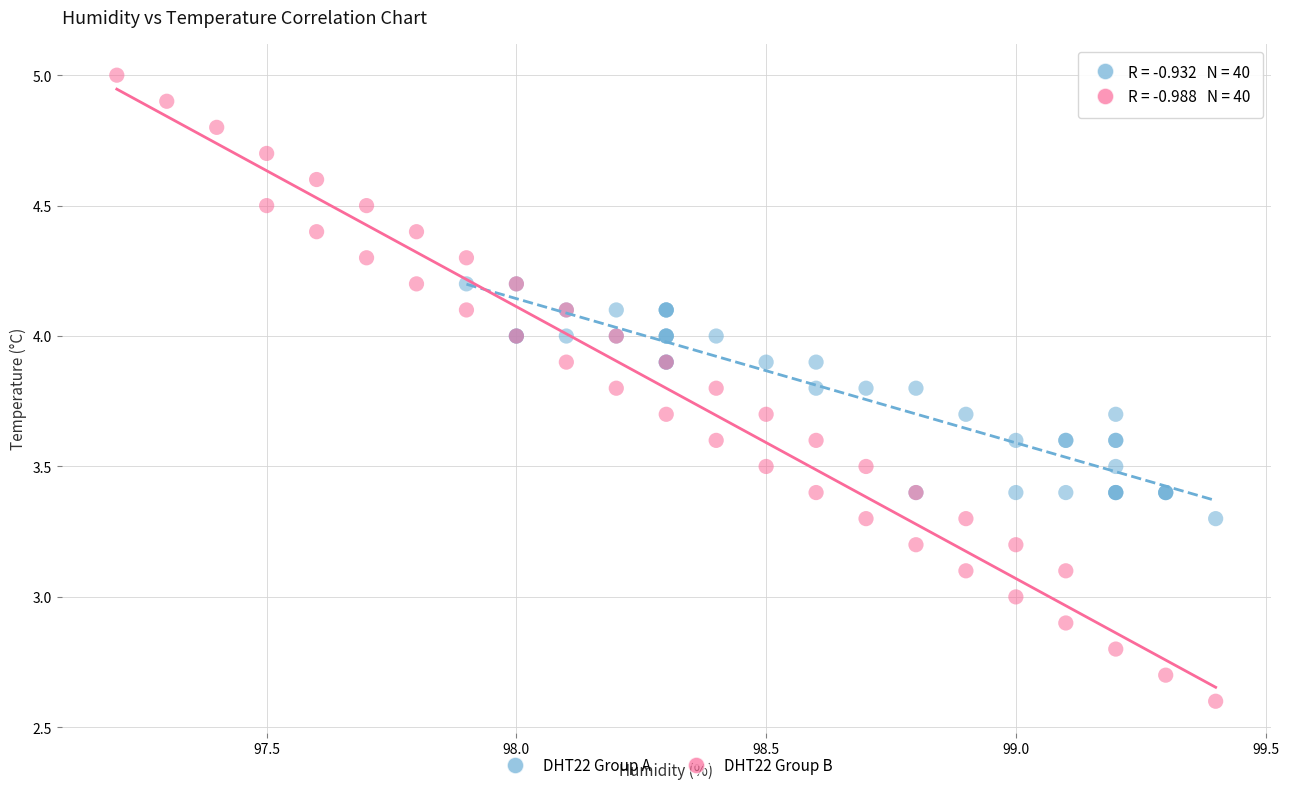

Which series contains the lowest Y value?

DHT22 Group B